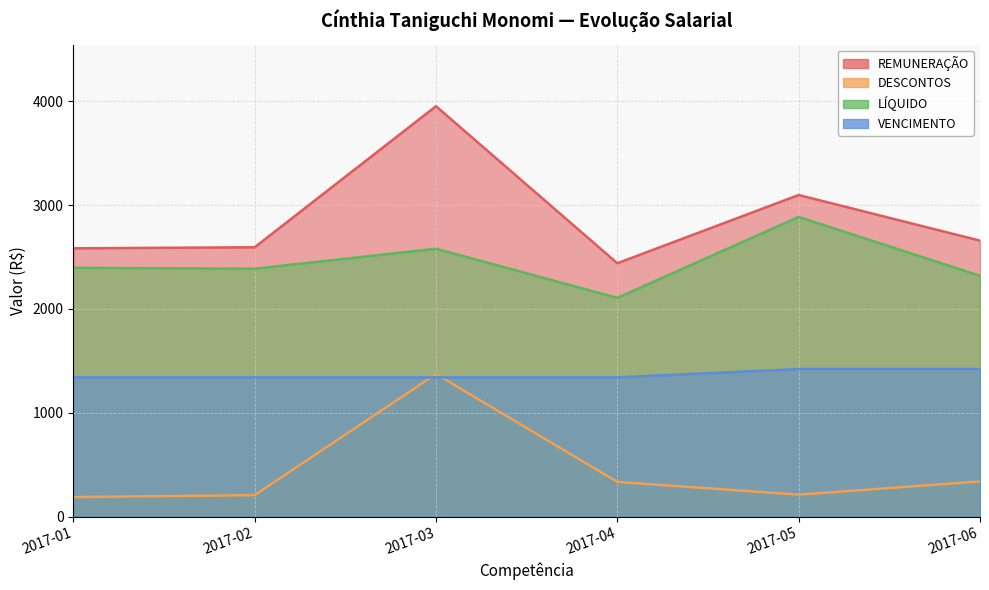

Rank the series by their maximum value, from highest to lowest.

REMUNERAÇÃO, LÍQUIDO, VENCIMENTO, DESCONTOS